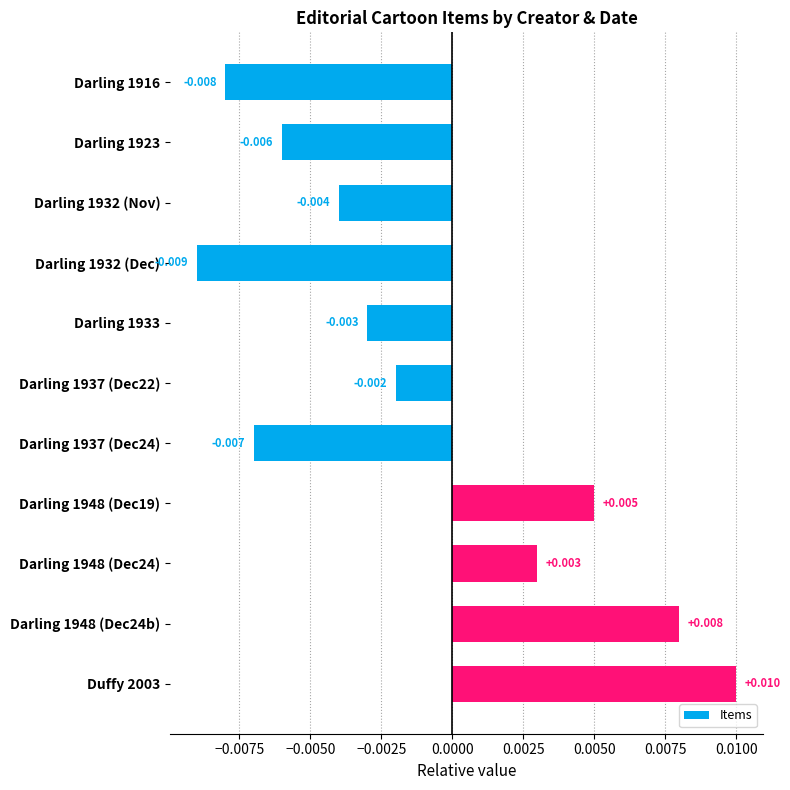

How many values are above zero?

4